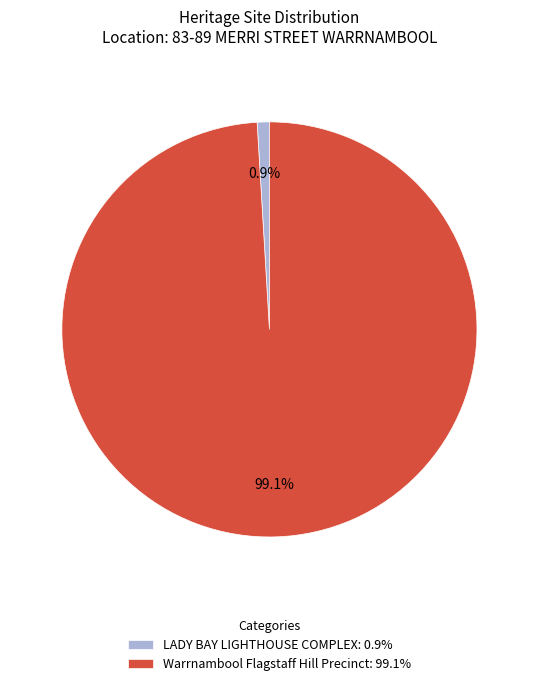

To the nearest percent, what percentage of the pie is Warrnambool Flagstaff Hill Precinct?

99%